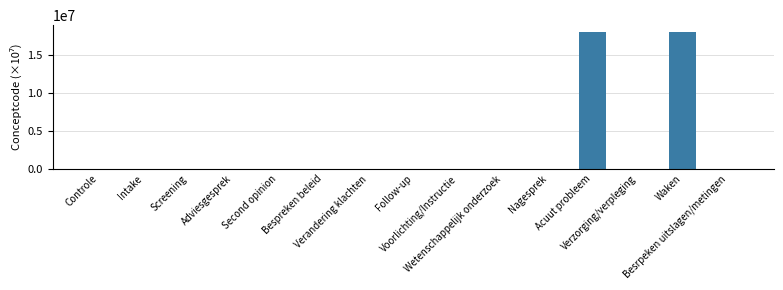

What is the greatest value displayed?

18031100.0